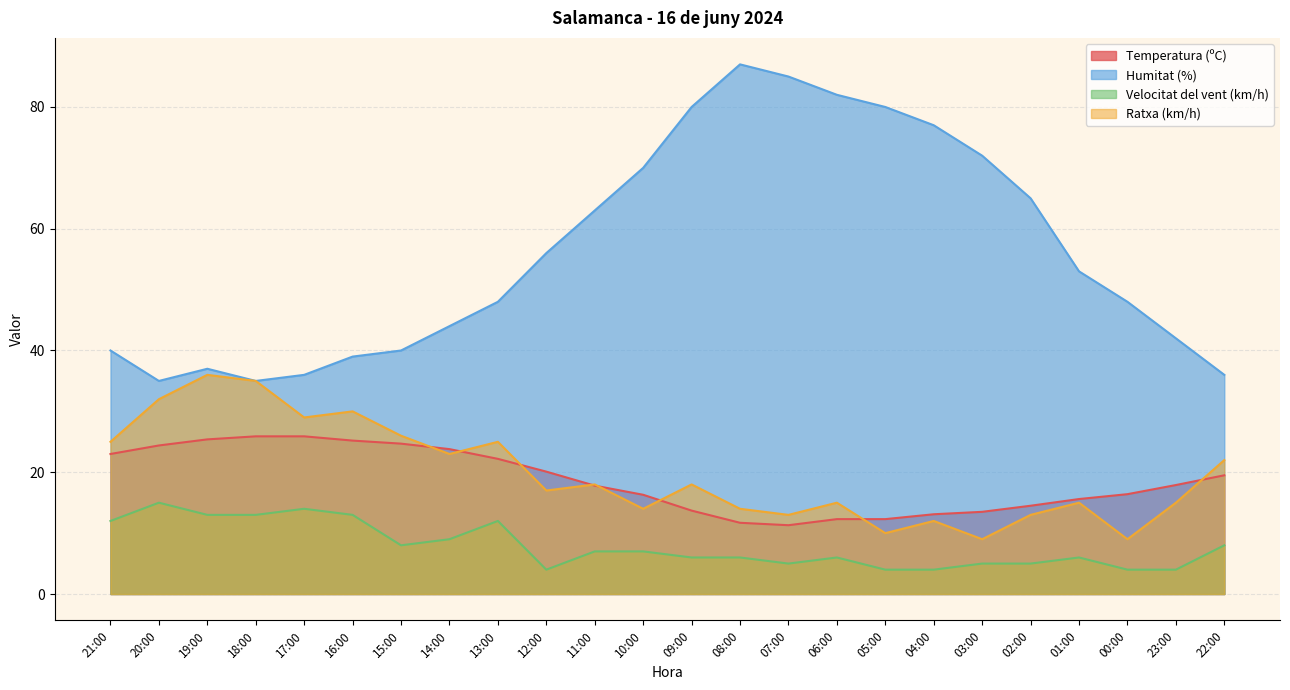

What is the difference between the highest and lowest values at 07:00?

80.0